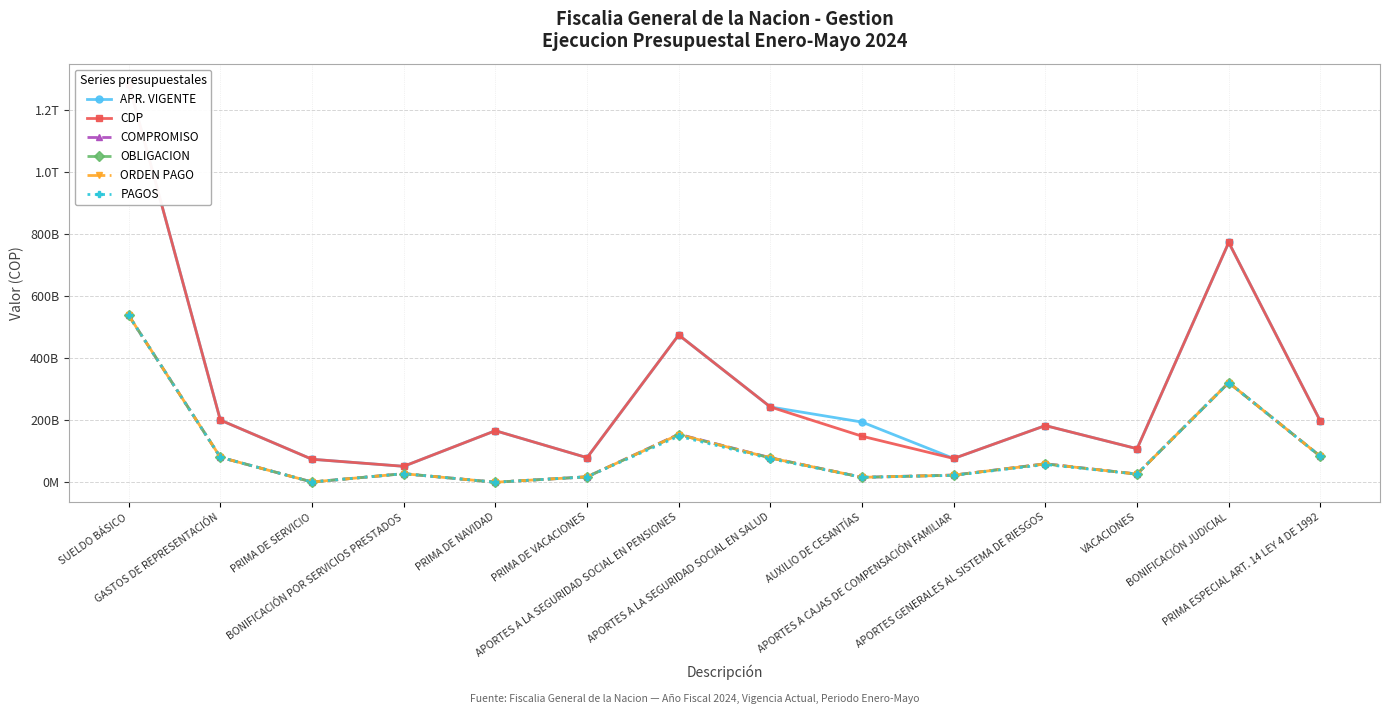

Rank the categories by PAGOS value from highest to lowest.

SUELDO BÁSICO, BONIFICACIÓN JUDICIAL, APORTES A LA SEGURIDAD SOCIAL EN PENSIONES, PRIMA ESPECIAL ART. 14 LEY 4 DE 1992, GASTOS DE REPRESENTACIÓN, APORTES A LA SEGURIDAD SOCIAL EN SALUD, APORTES GENERALES AL SISTEMA DE RIESGOS, BONIFICACIÓN POR SERVICIOS PRESTADOS, VACACIONES, APORTES A CAJAS DE COMPENSACIÓN FAMILIAR, PRIMA DE VACACIONES, AUXILIO DE CESANTÍAS, PRIMA DE SERVICIO, PRIMA DE NAVIDAD